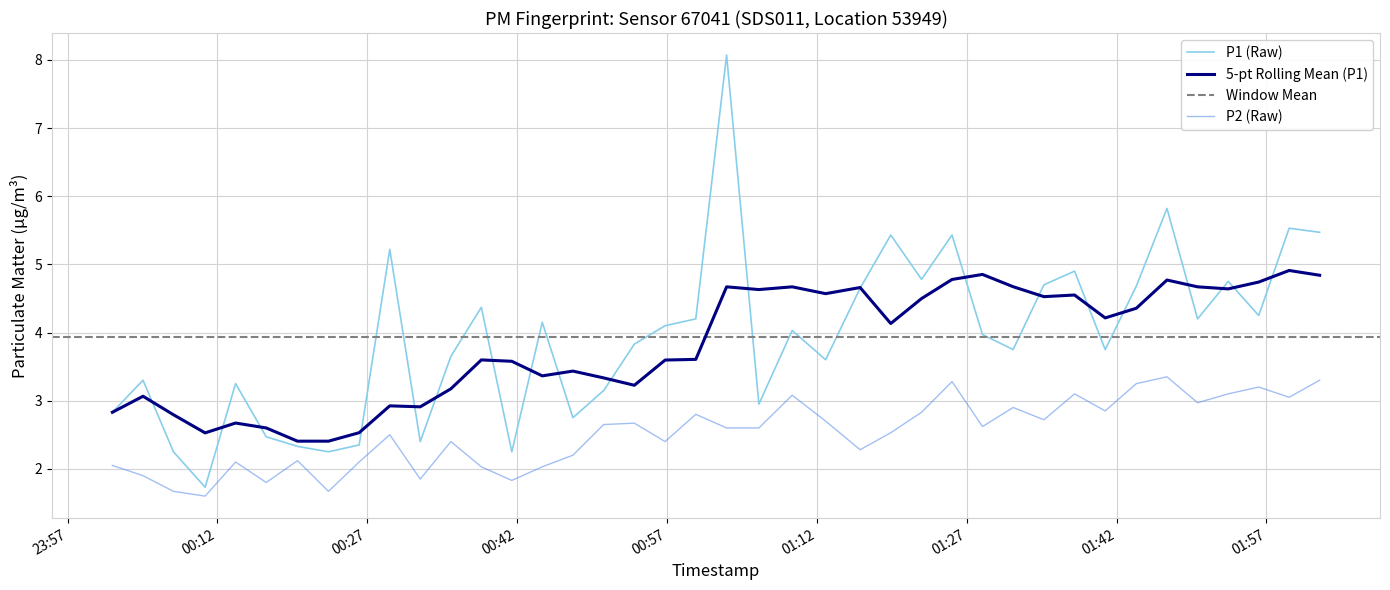

True or false: P2 (Raw) and 5-pt Rolling Mean (P1) cross at least once.

False